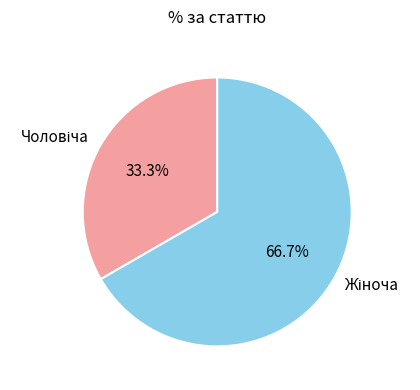

Is it true that Чоловіча is 33% of the pie?

True